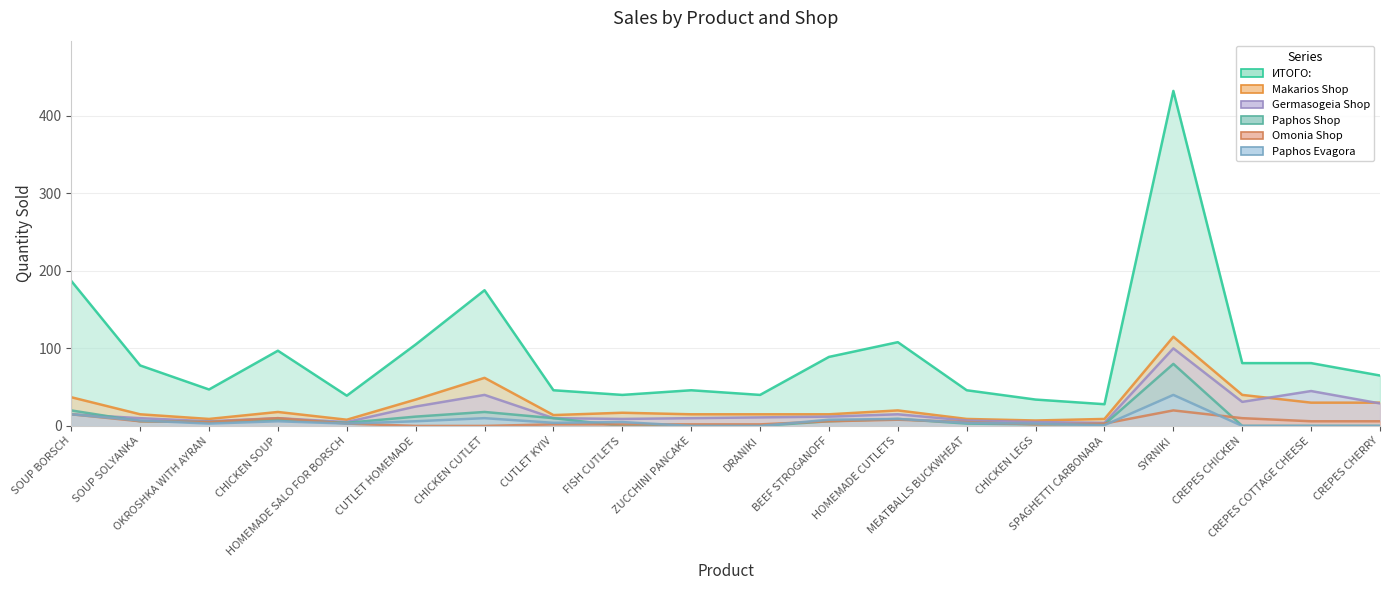

What is the value of the Makarios Shop point at the 17th from the left?

115